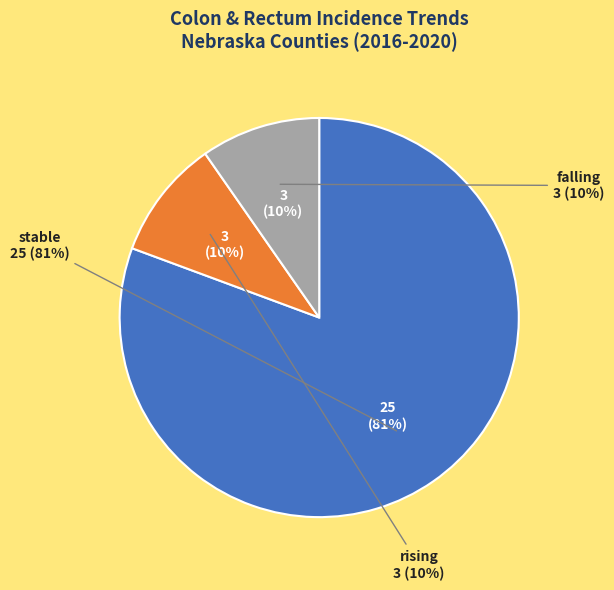

True or false: Adams County accounts for 0% of the total.

True